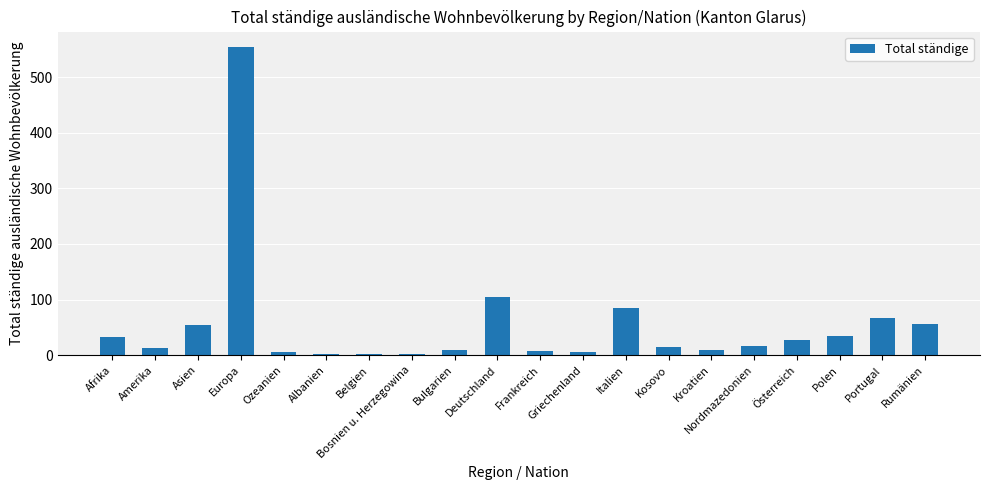

What position from the right is Ozeanien?

16